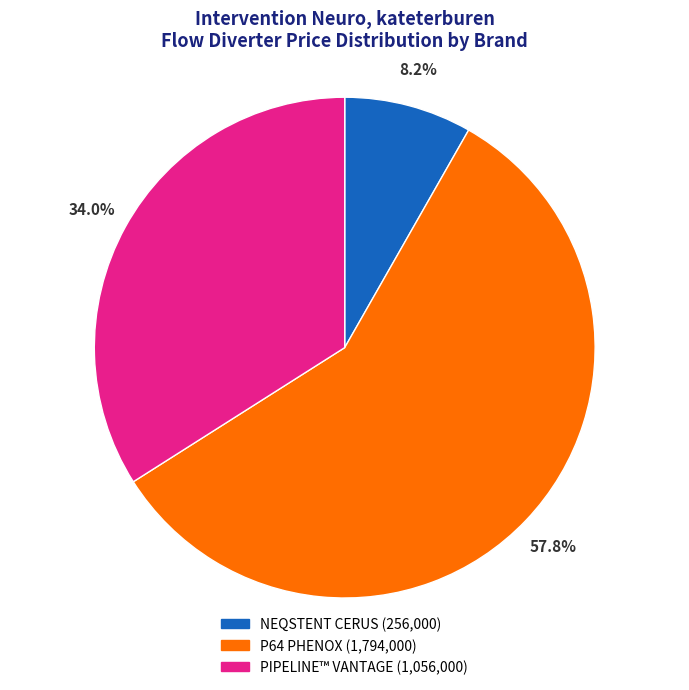

What percentage is the PIPELINE™ VANTAGE slice, to the nearest percent?

34%